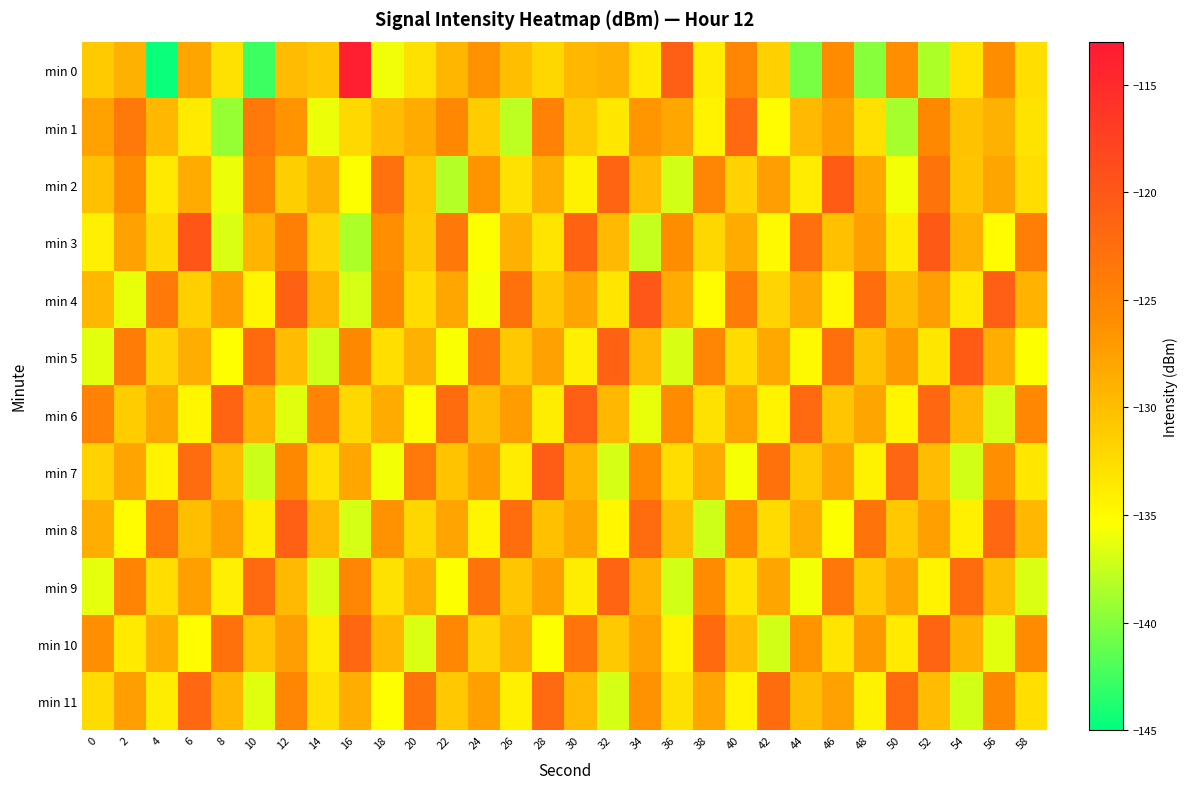

Which series changed the most between 16 and 36?

min 10